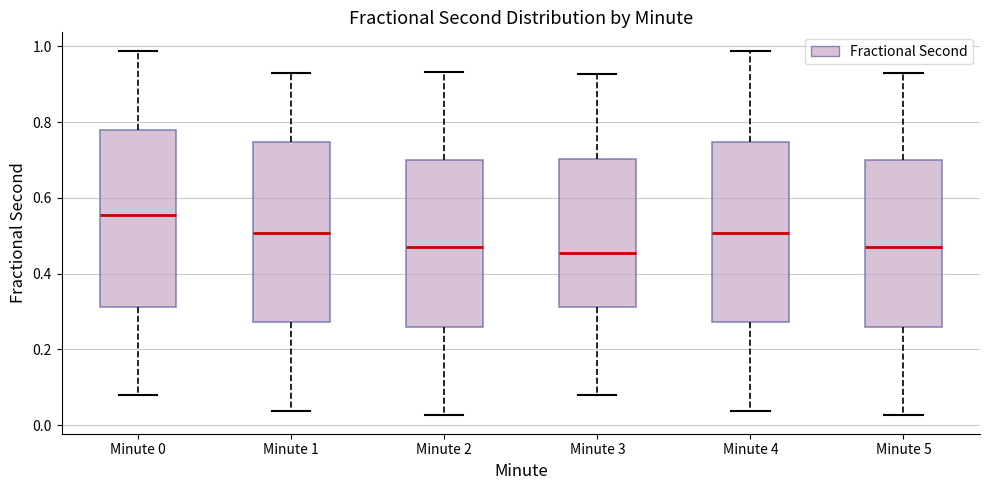

Where does the median line of the box for Minute 1 sit on the y-axis? The values are not printed on the chart, so give them approximately, as read against the axis.

0.50